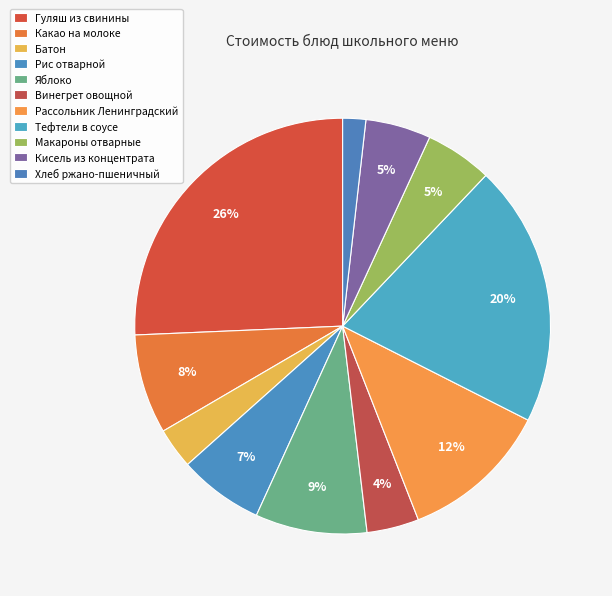

Which slice is the largest?

Гуляш из свинины